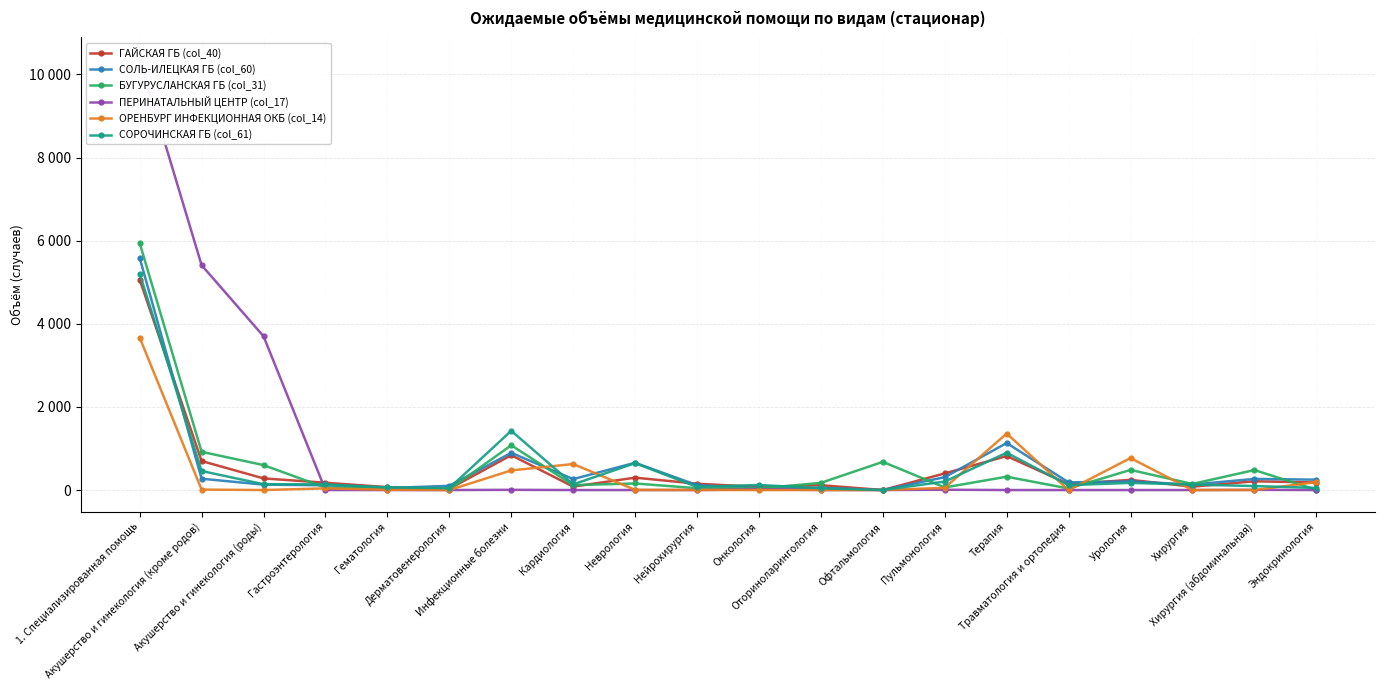

Is this an area chart (filled region under the line)?

No